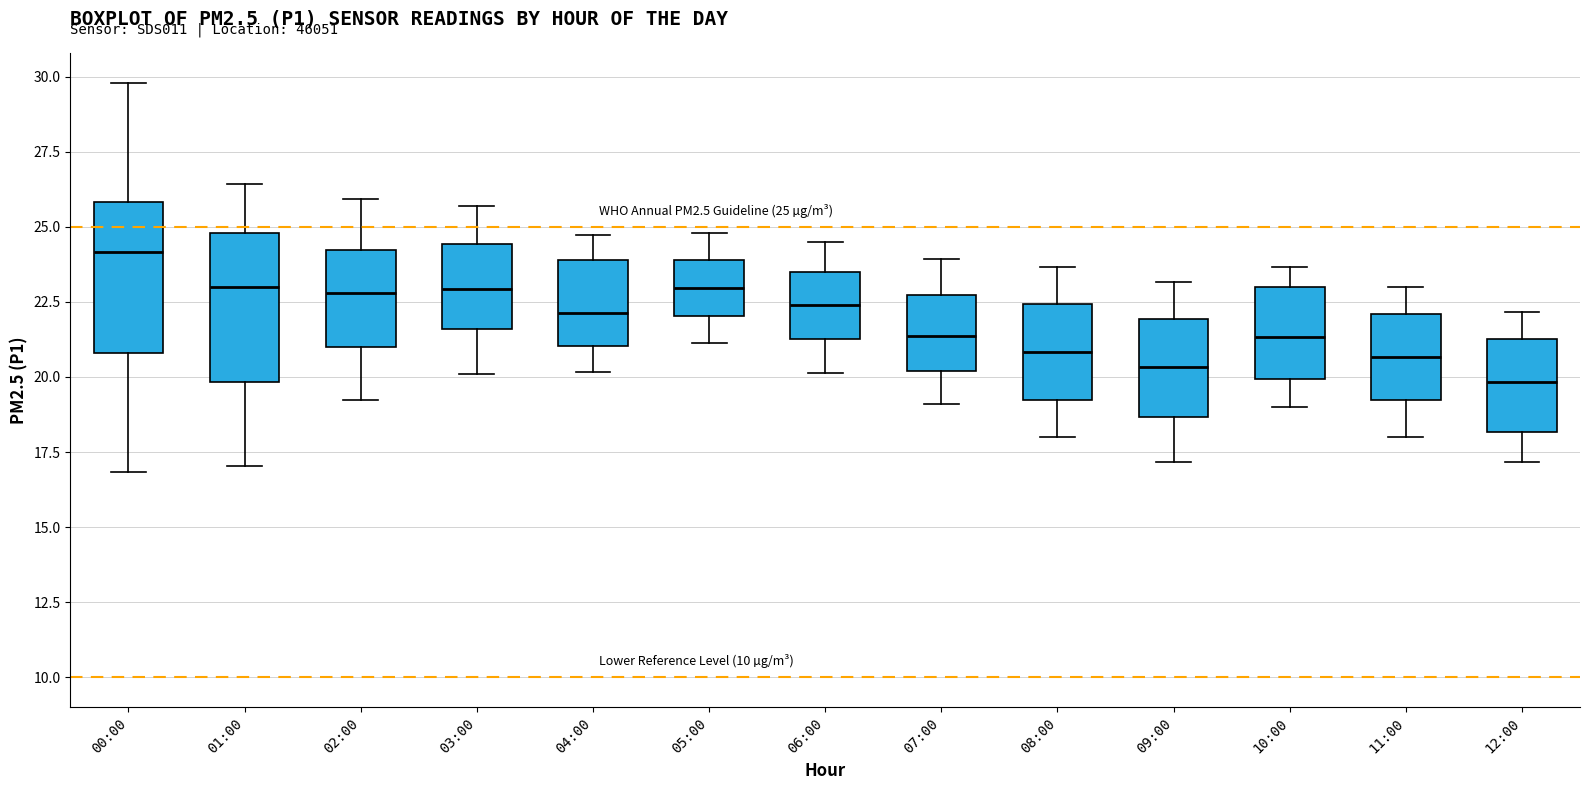

Which box has the lowest median line?

12:00